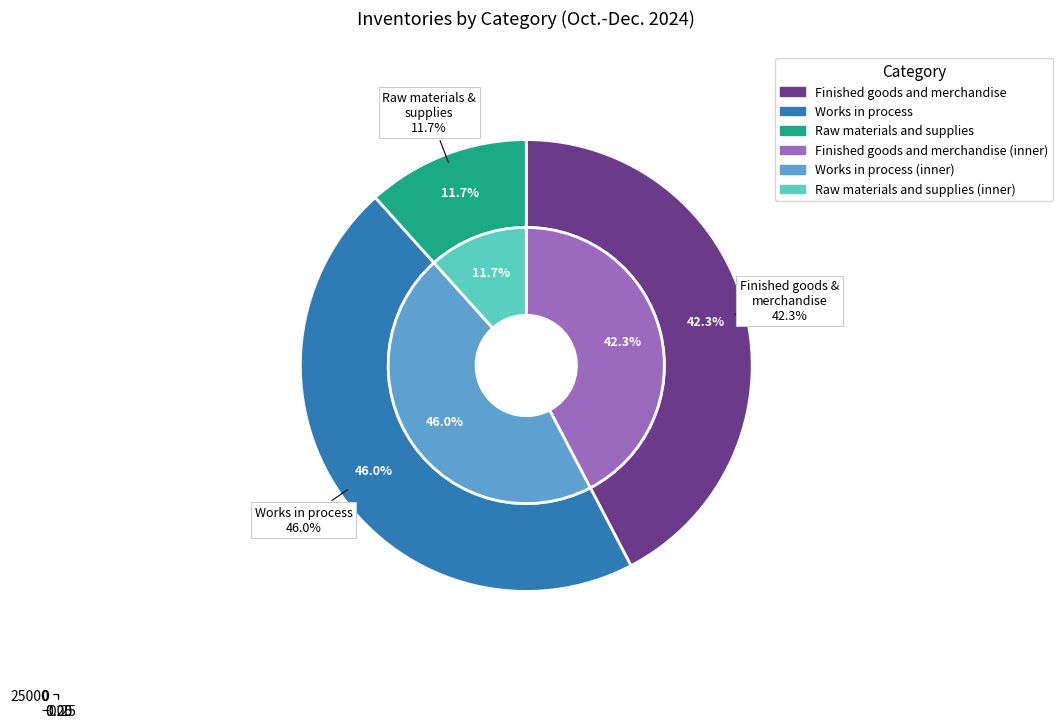

The Finished goods and merchandise slice represents 54% of the pie. True or false?

False